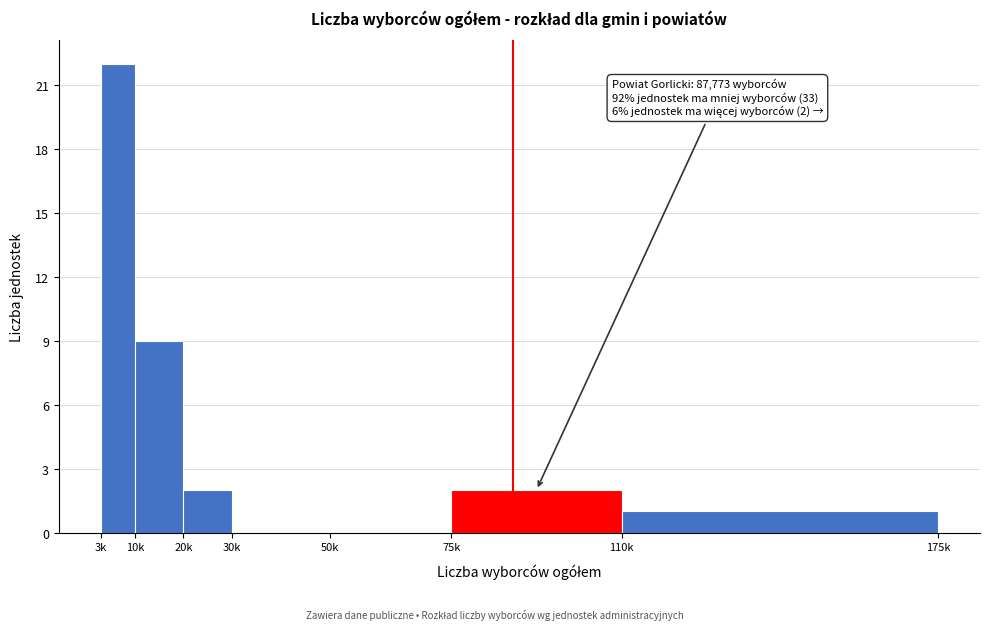

Reading right to left, transcribe all the data shown in this chart.

110k=1	75k=2	50k=0	30k=0	20k=2	10k=9	3k=22